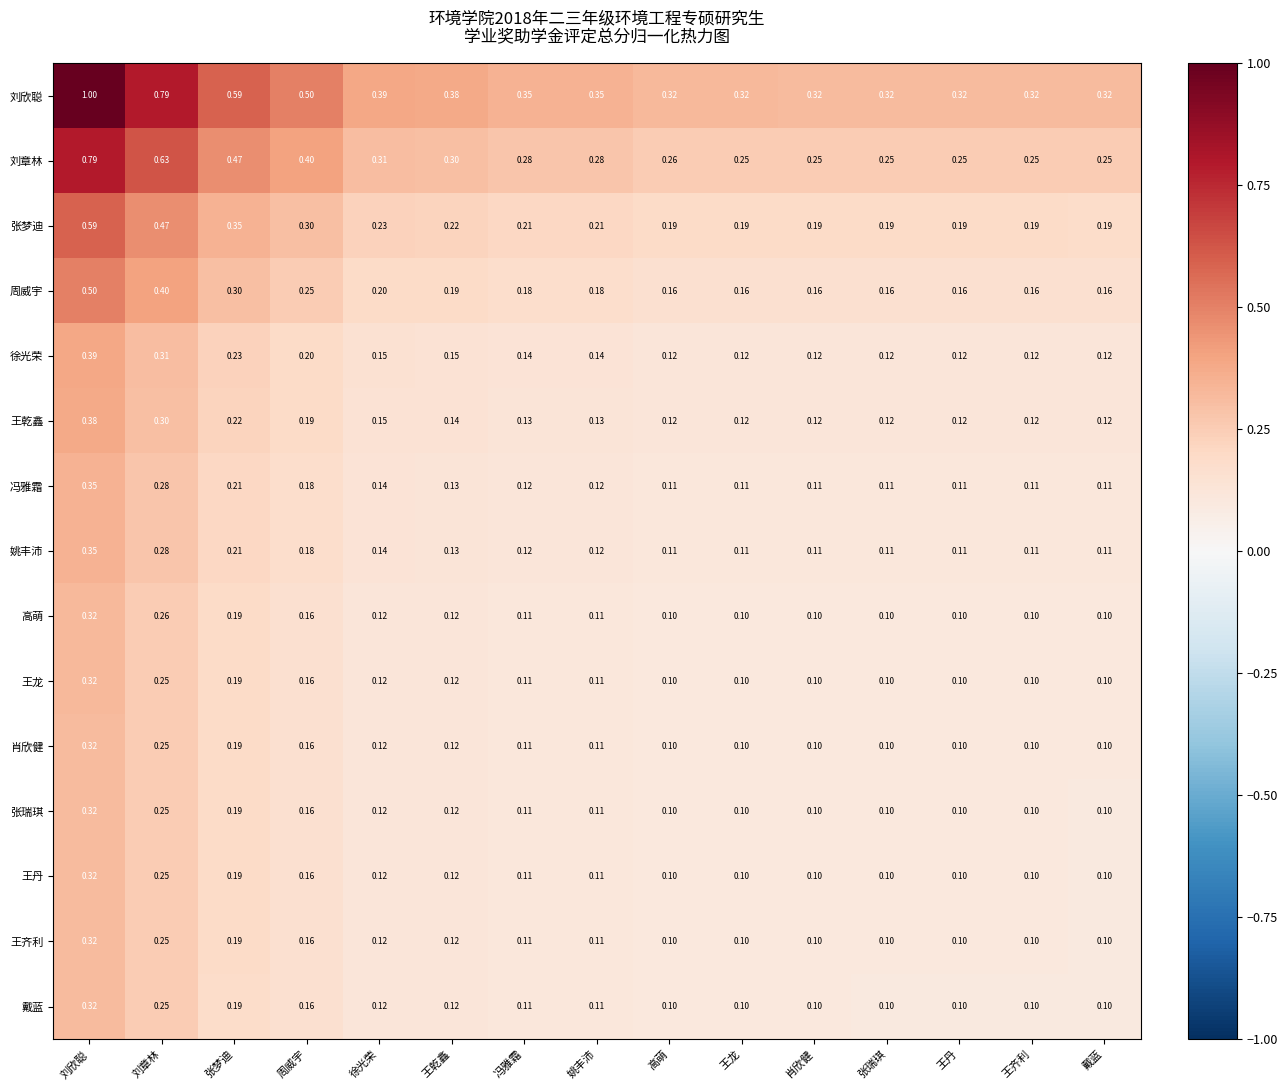

Which category has the highest value across all series?

刘欣聪